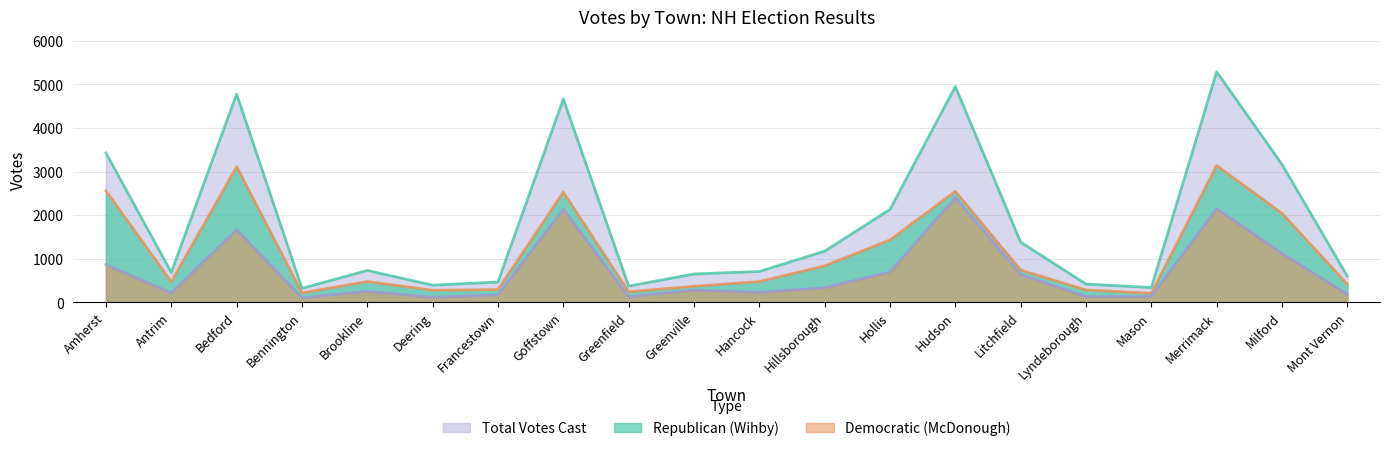

What is the label of the 8th point from the right?

Hollis